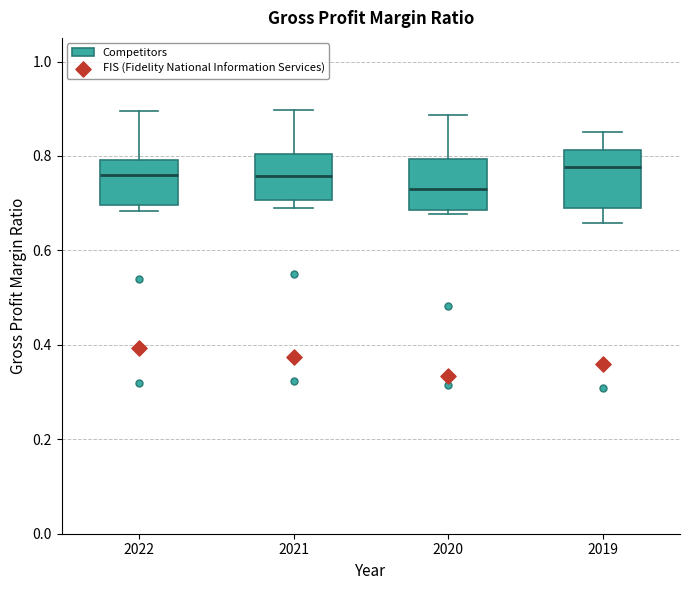

Reading left to right, read every box against the y-axis: the position of its median line, the range the box covers, and the ends of its whiskers. The values are not printed on the chart, so give them approximately, as read against the axis.

2022: median 0.76, box 0.70 to 0.80, whiskers 0.68 to 0.90
2021: median 0.76, box 0.70 to 0.80, whiskers 0.68 to 0.90
2020: median 0.72, box 0.68 to 0.80, whiskers 0.68 (just below the box's lower edge) to 0.88
2019: median 0.78, box 0.70 to 0.82, whiskers 0.66 to 0.86